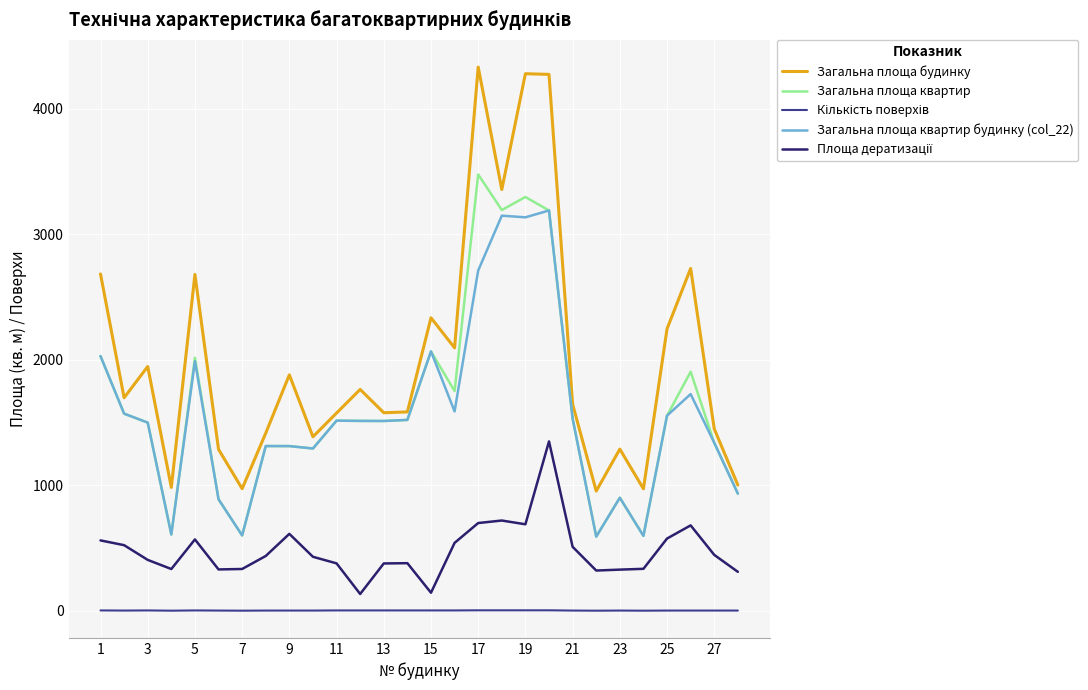

Does the chart display data point markers on the line(s)?

No